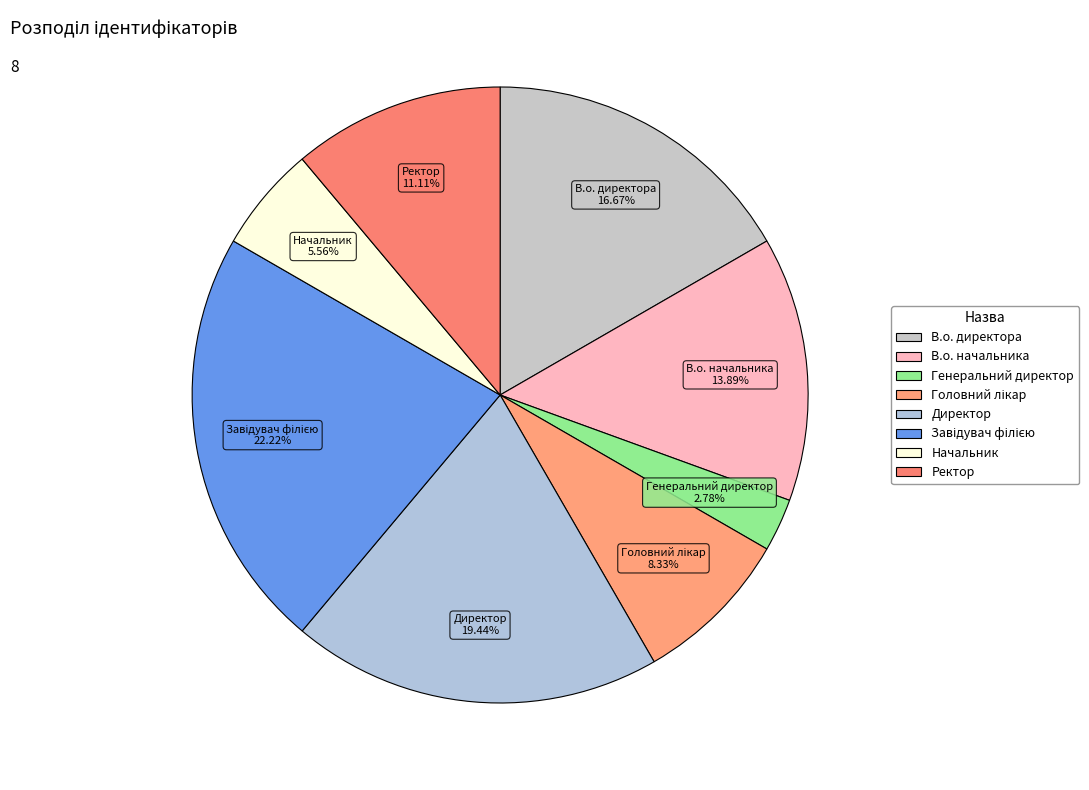

Does any single category account for the majority?

No